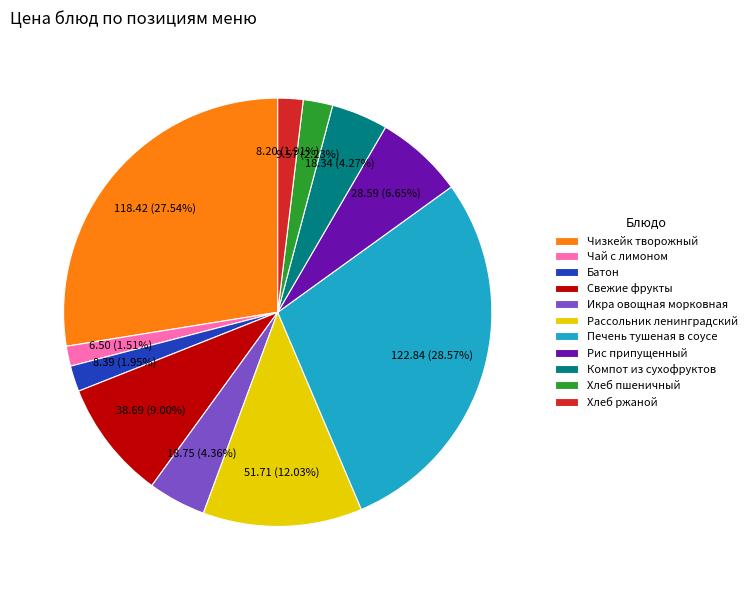

Combined, do Рассольник ленинградский and Рис припущенный account for over 50%?

No